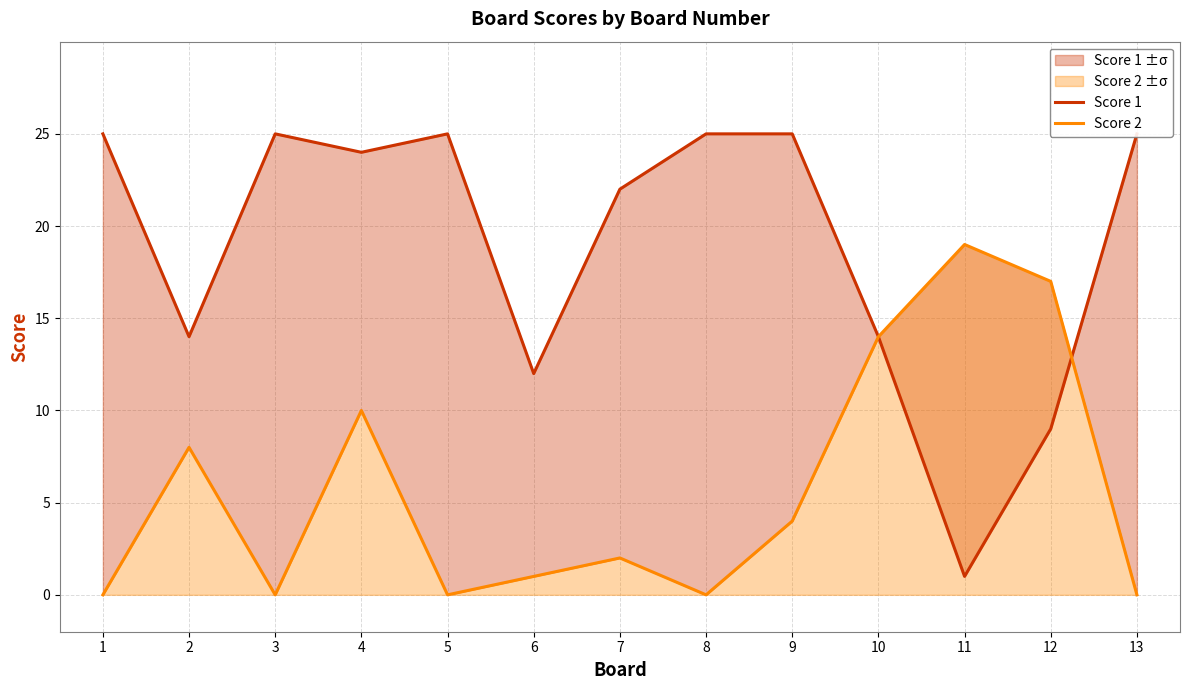

Count the number of data series in this chart.

2